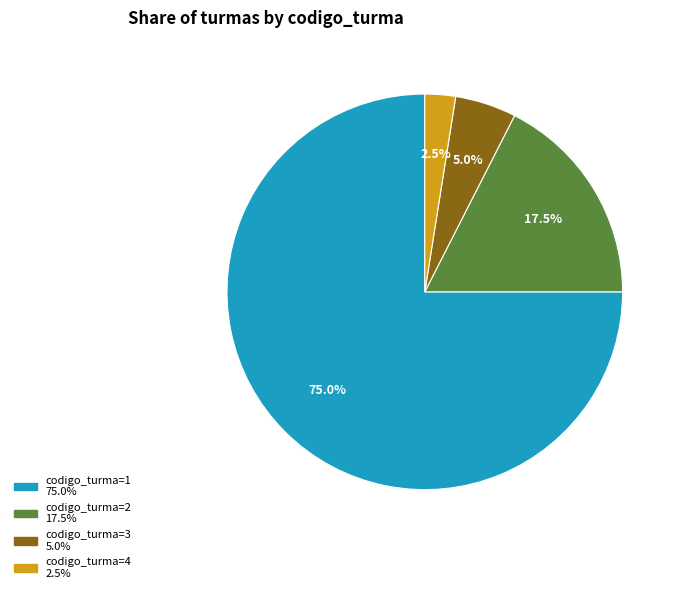

Is there a majority slice in this chart?

Yes